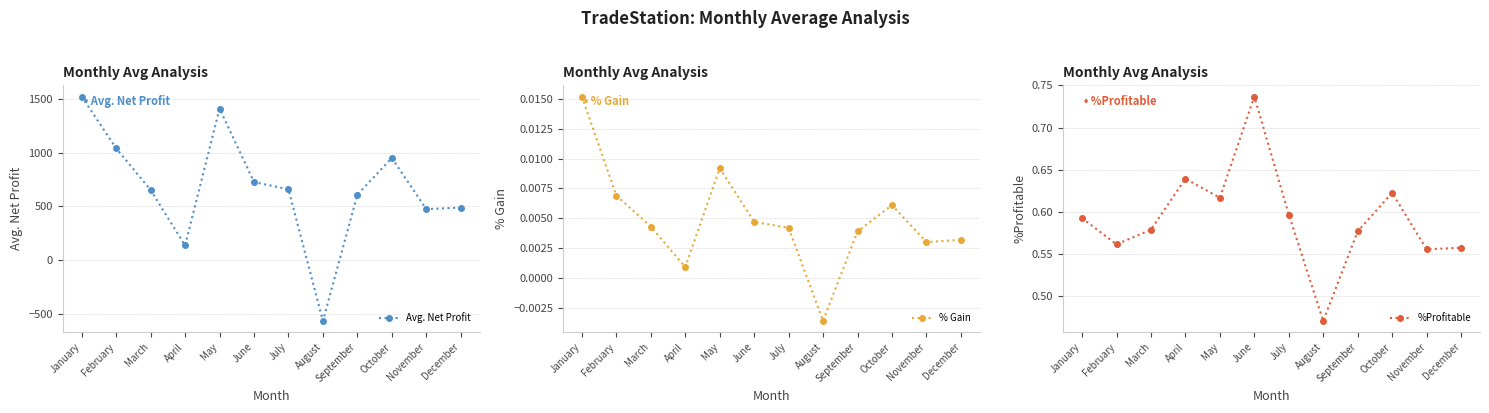

Which series has the largest range (max minus min)?

Avg. Net Profit